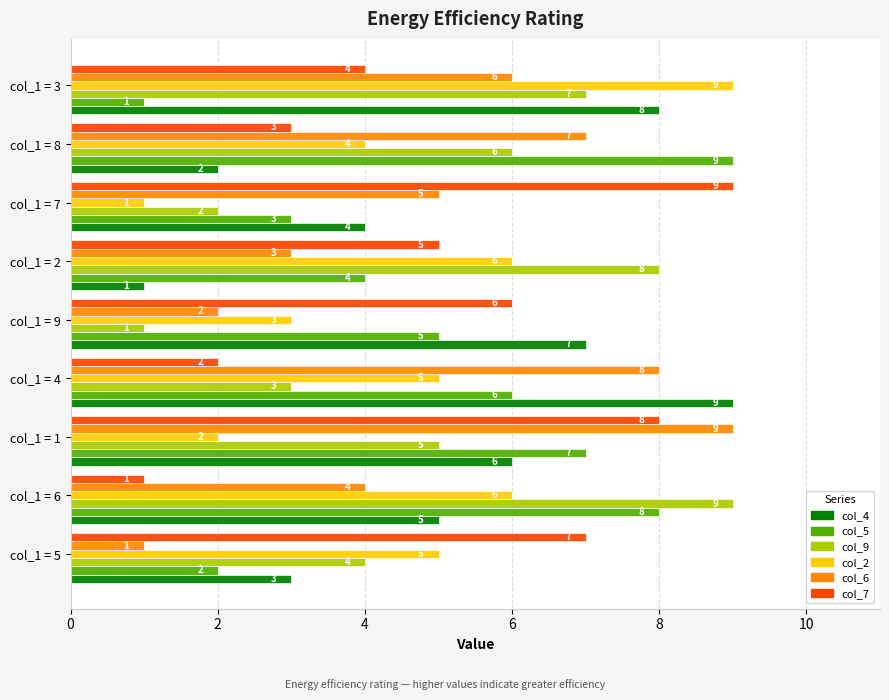

List the labels in order of col_6 value, largest first.

col_1 = 1, col_1 = 4, col_1 = 8, col_1 = 3, col_1 = 7, col_1 = 6, col_1 = 2, col_1 = 9, col_1 = 5